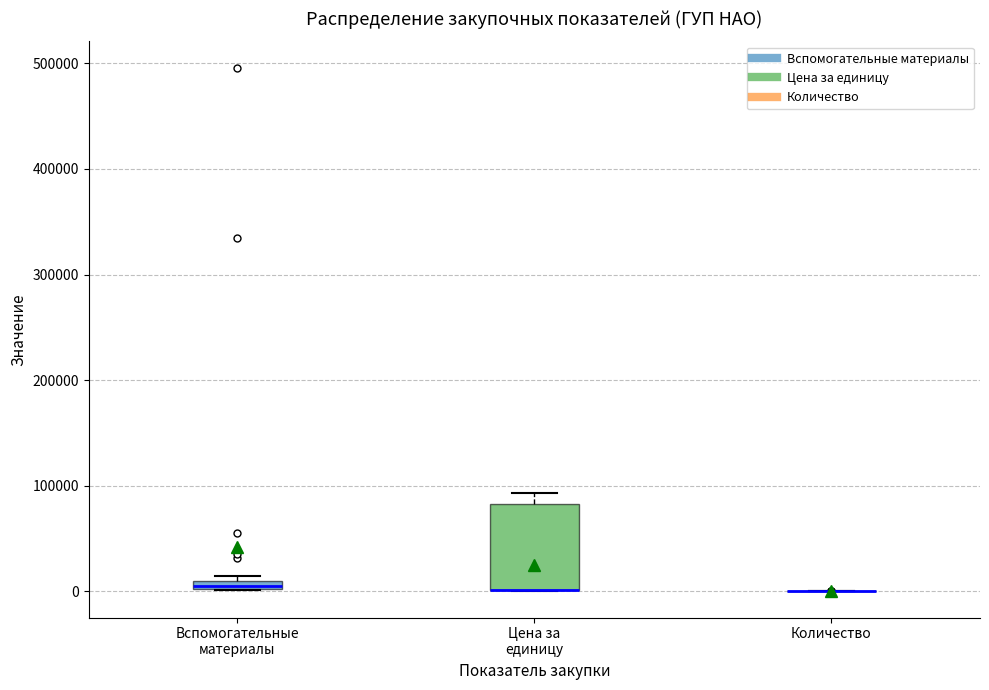

Where is the lower edge of the box for Вспомогательные материалы on the y-axis? The values are not printed on the chart, so give them approximately, as read against the axis.

0